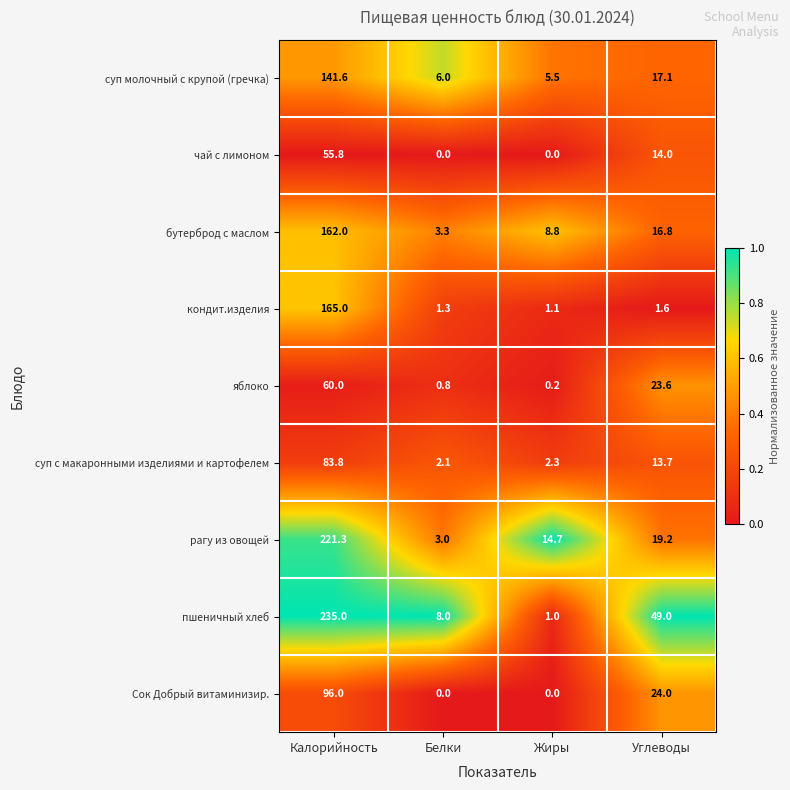

Where does the чай с лимоном series first go above 14?

Калорийность